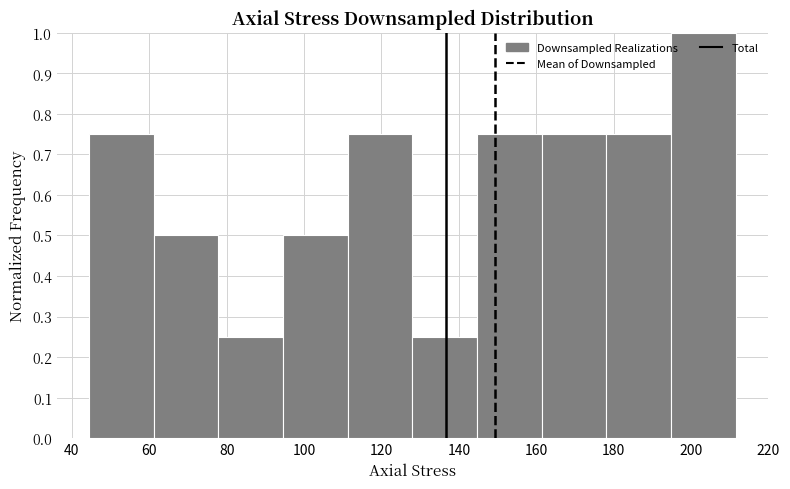

Reading left to right, list every bar in this chart as the range it spans on the x-axis followed by its height. Neither the bar edges nor the heights are printed on the chart, so give them approximately, as read against the axes.

44 to 62: 0.75
62 to 78: 0.50
78 to 94: 0.25
94 to 112: 0.50
112 to 128: 0.75
128 to 144: 0.25
144 to 162: 0.75
162 to 178: 0.75
178 to 194: 0.75
194 to 212: 1.00